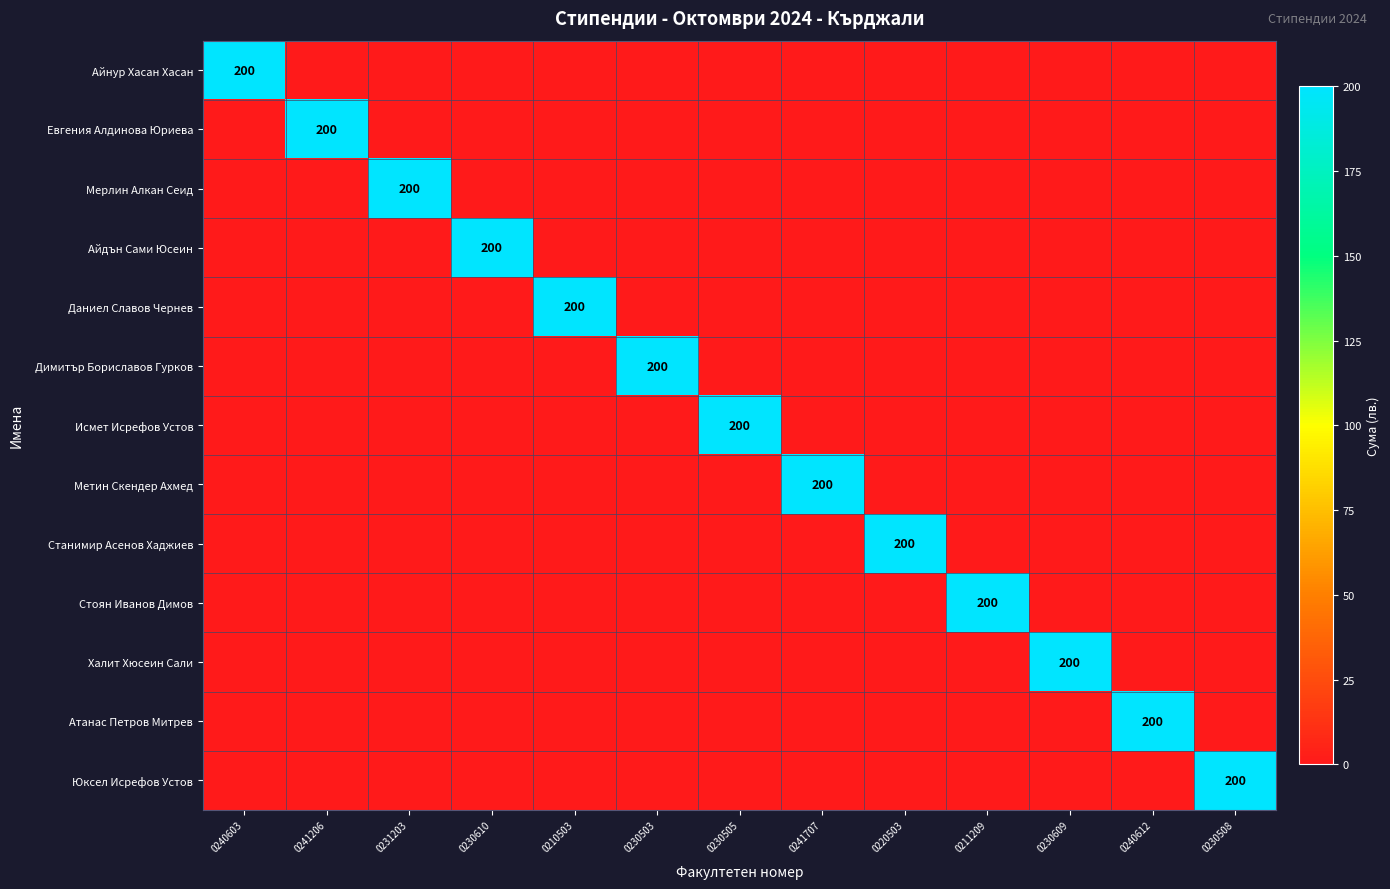

What is the greatest value displayed?

200